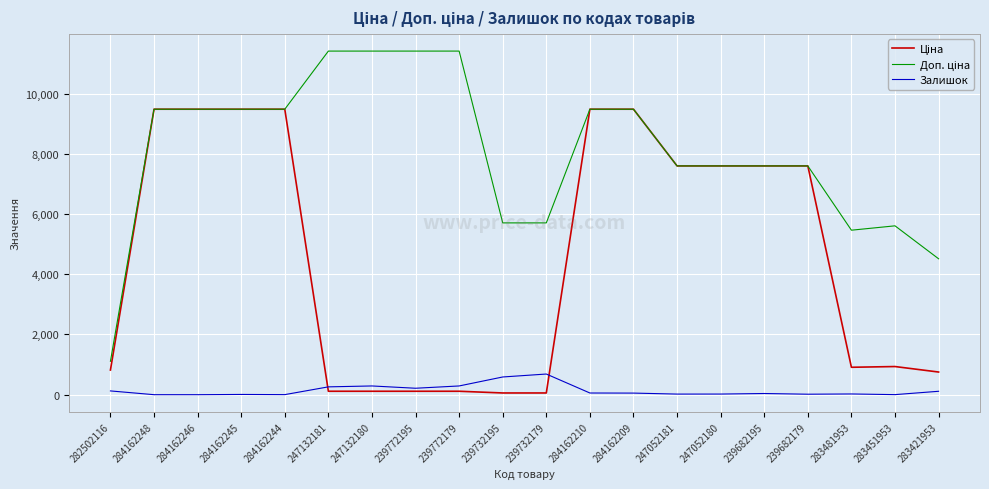

What is the total value across all series at 284162246?

18960.1